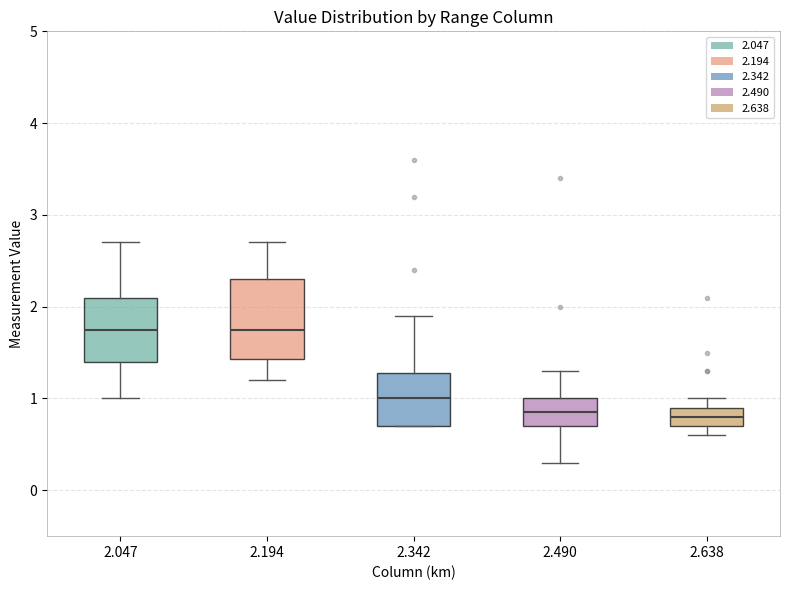

Which box is the tallest, from its lower edge to its upper edge?

2.194